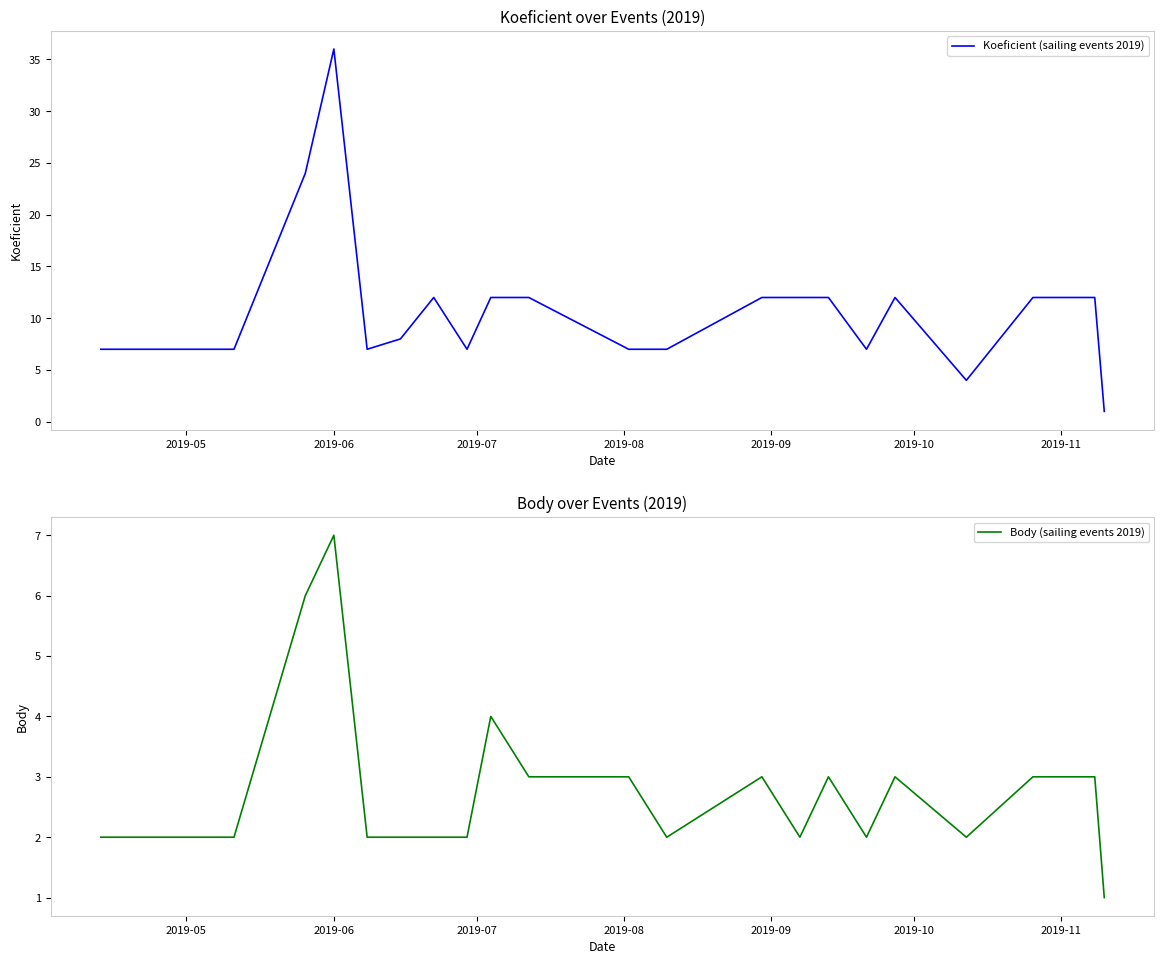

What is the maximum value for Koeficient (sailing events 2019)?

36